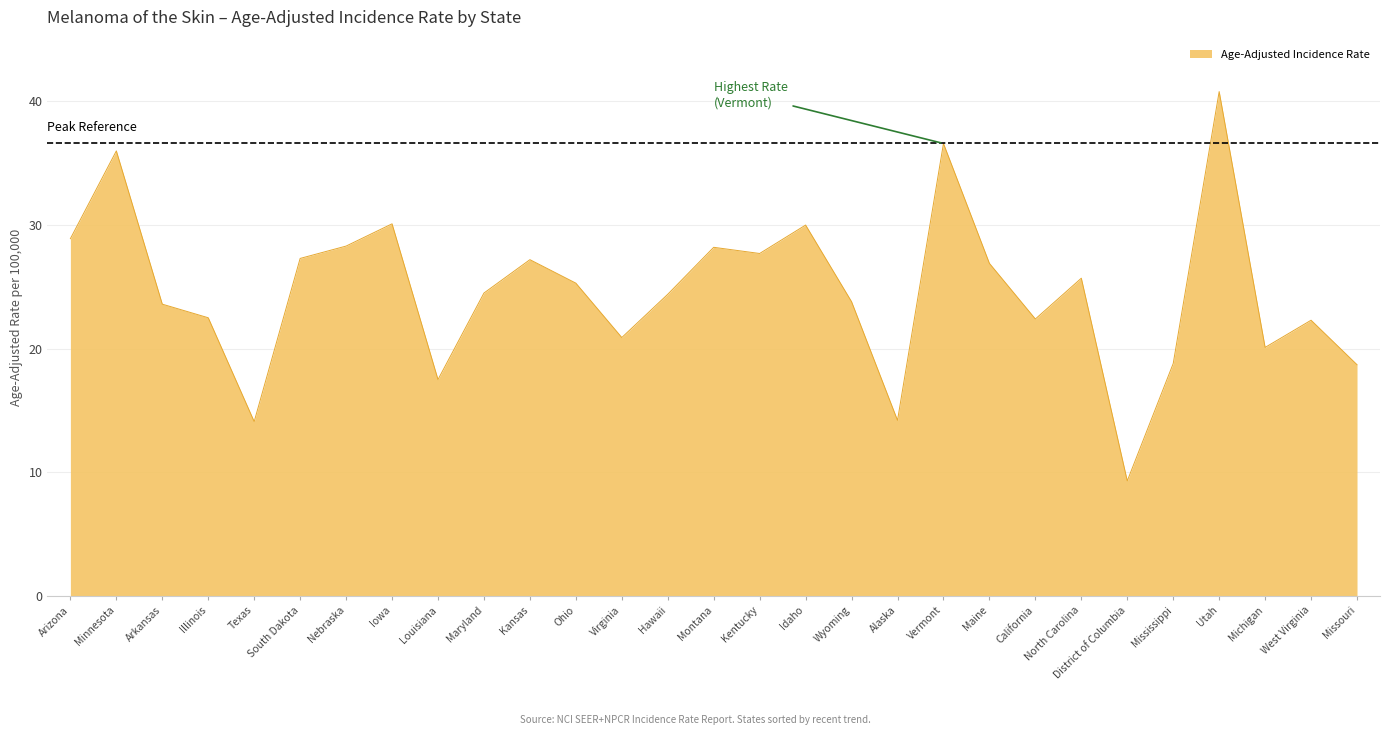

True or false: the data has more than 1 interior local peaks.

True